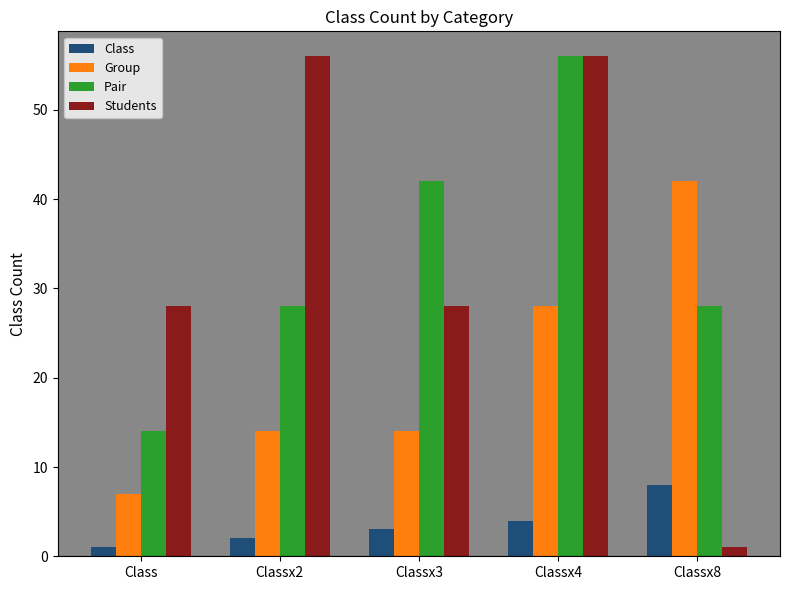

How many series are shown in this chart?

4